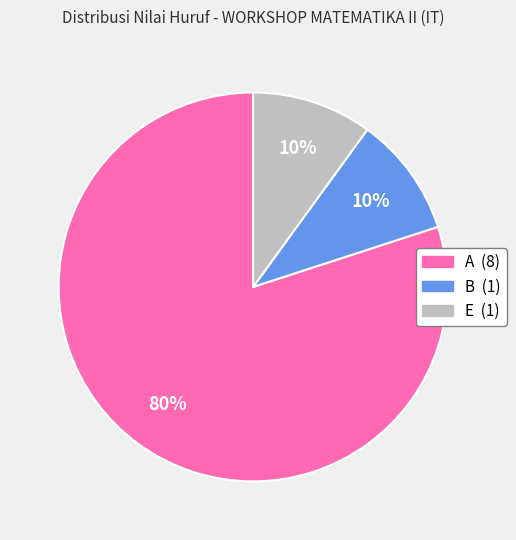

The B slice represents 10% of the pie. True or false?

True